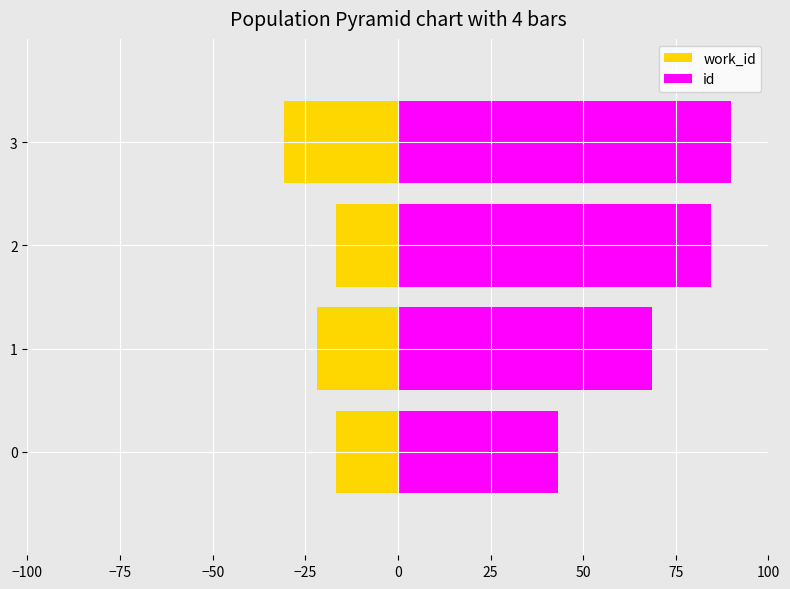

True or false: id has a value of 112.1 at −50.

False